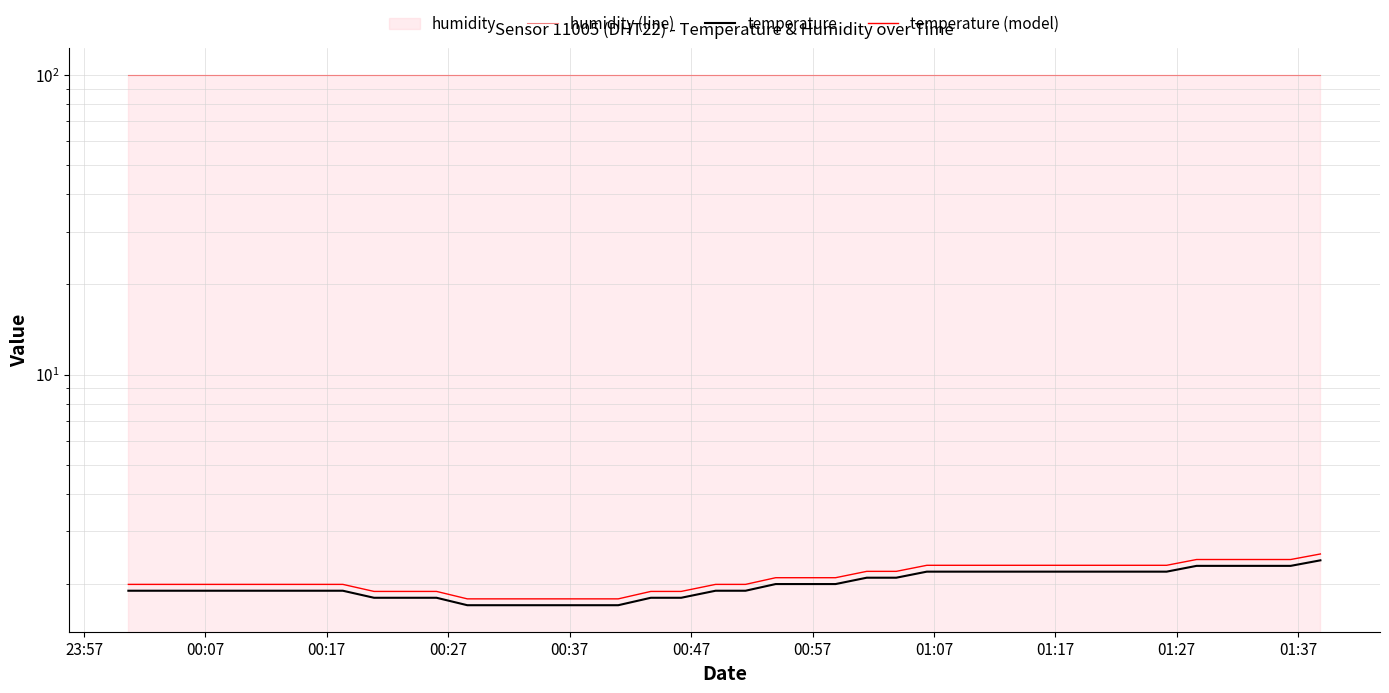

Is it true that temperature equals 1.3 at 24?

False